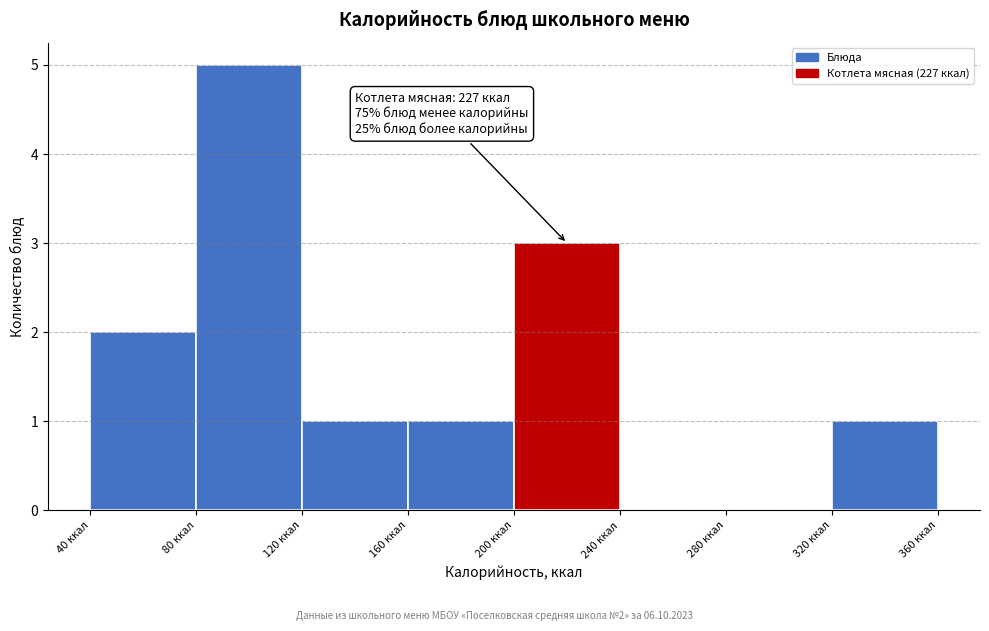

Over which range of the x-axis is the bar tallest?

80 to 120